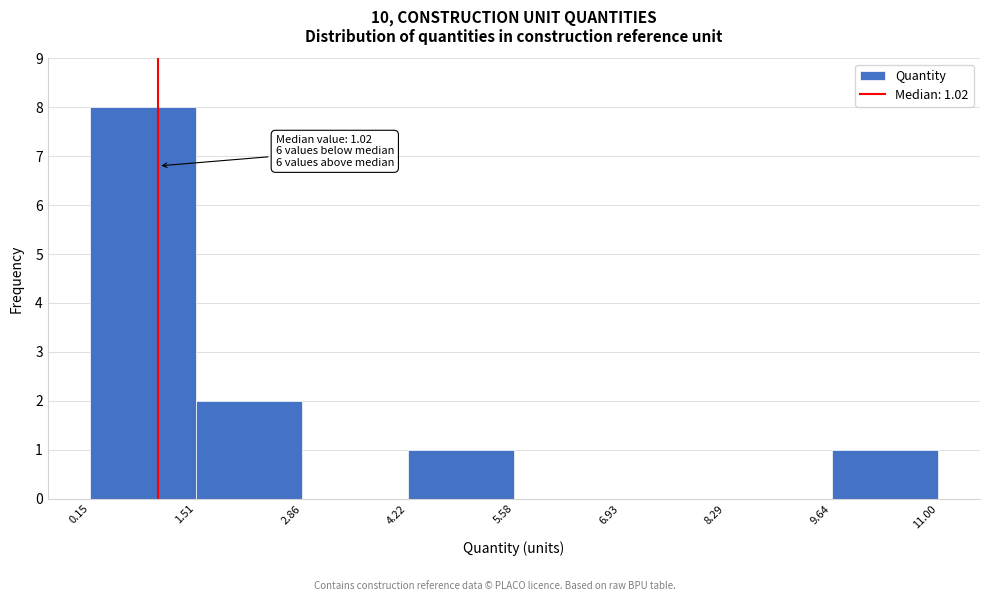

Which range on the x-axis has the tallest bar?

0.15 to 1.51